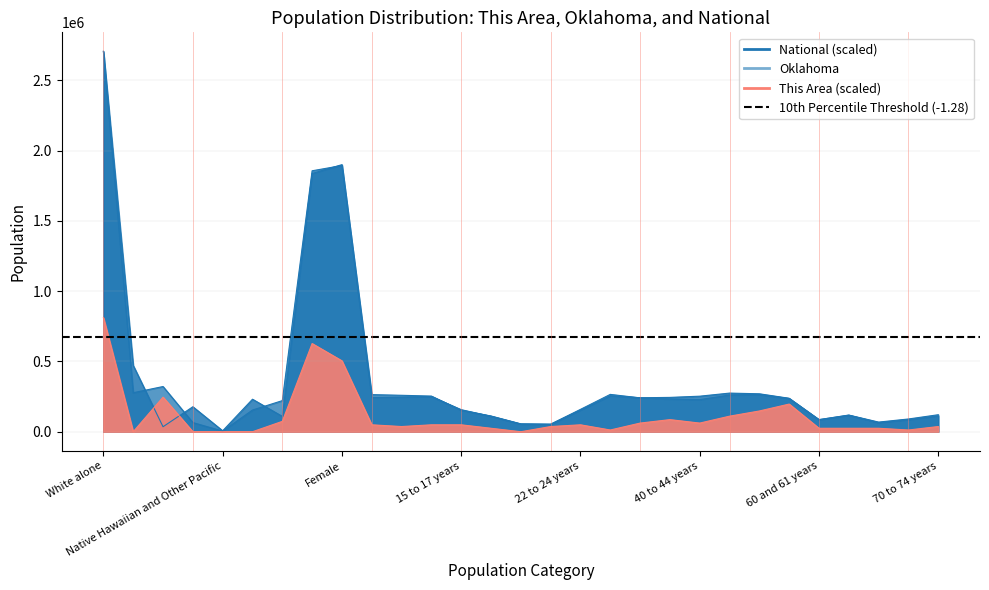

What position from the right is American Indian and Alaska Native?

27